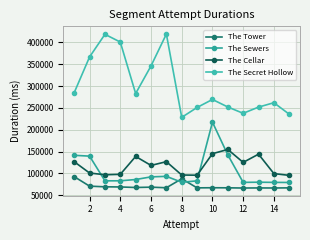

How many values in the The Cellar series are below 118299?

7